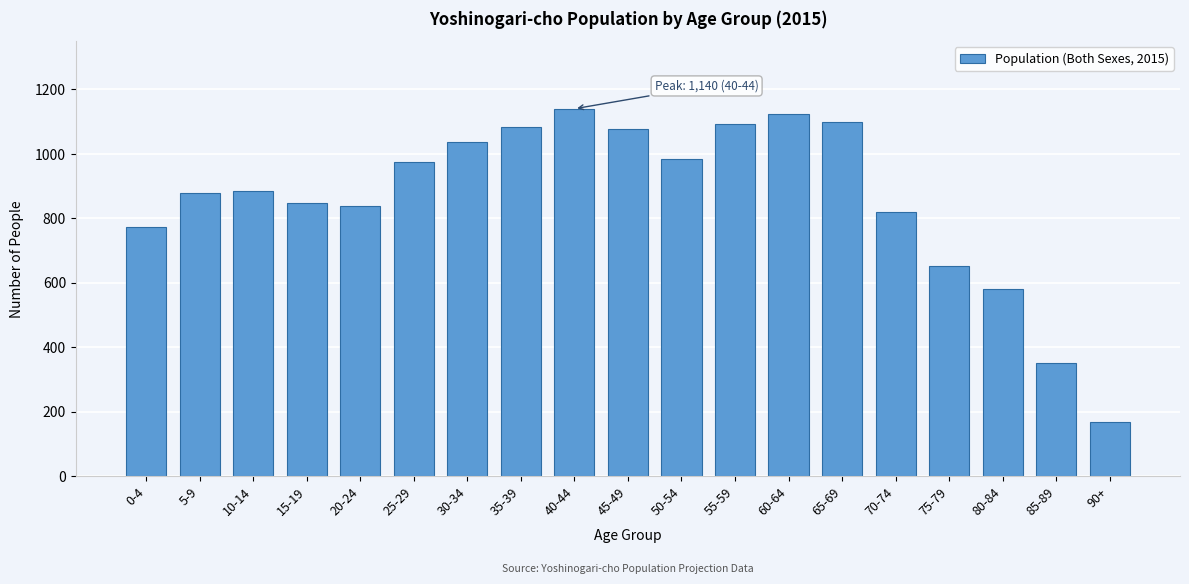

What is the ratio of the value at 40-44 to the value at 75-79?

1.7